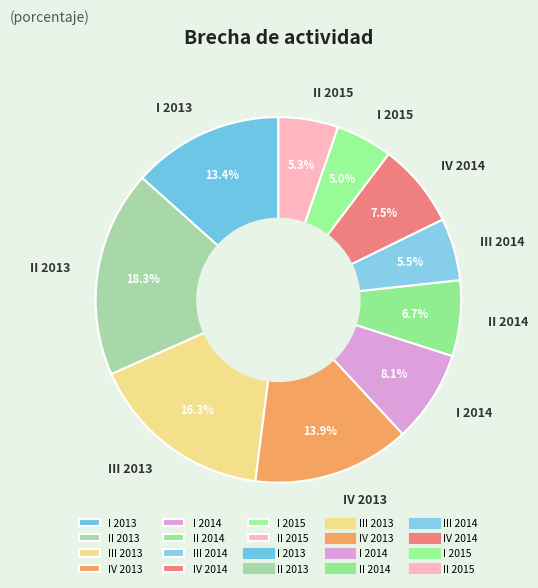

How many slices are in this pie chart?

10